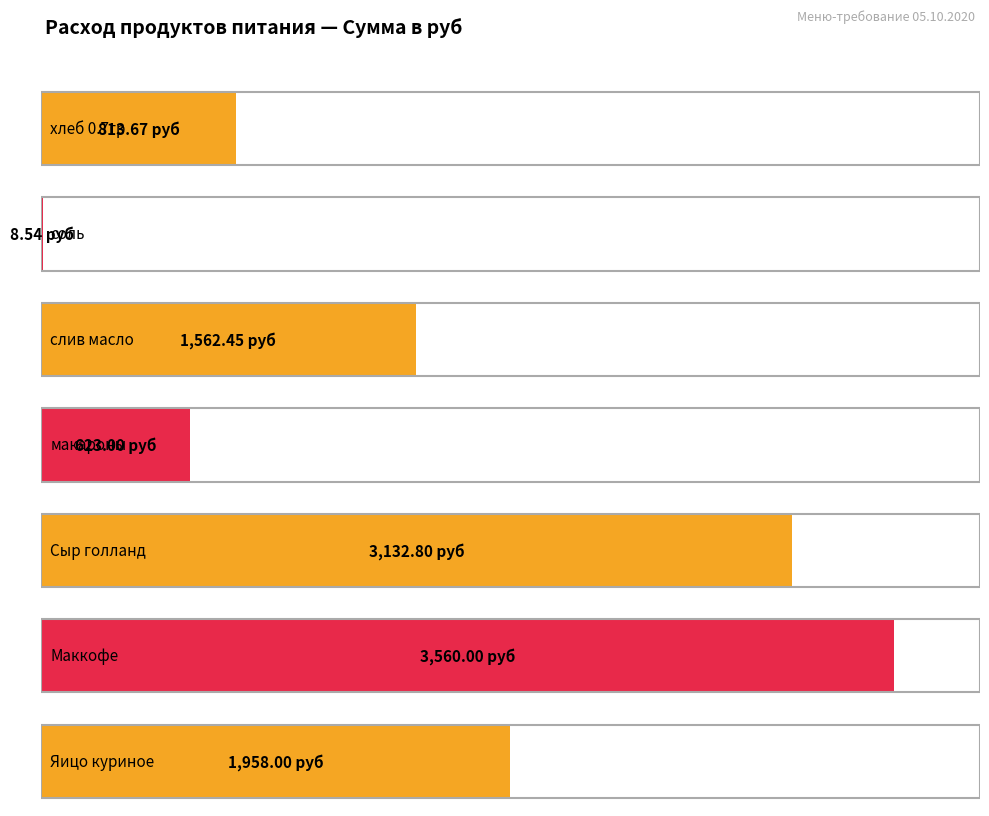

What is the average value of the Сумма в руб series?

1665.5